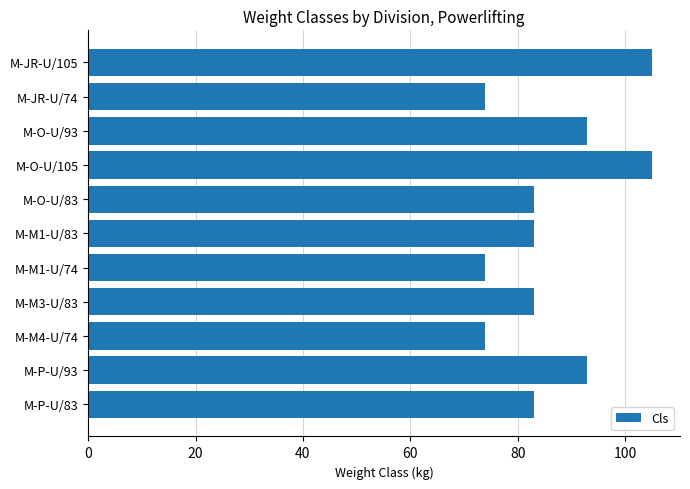

Is it true that the value at M-P-U/93 is 146?

False